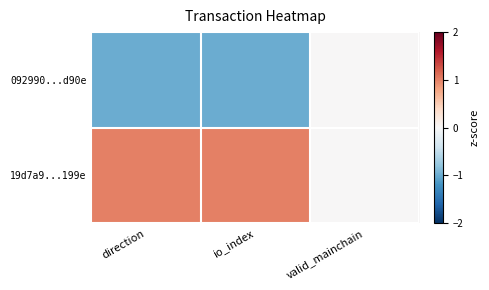

List the series in order of their peak value, highest first.

19d7a9...199e, 092990...d90e